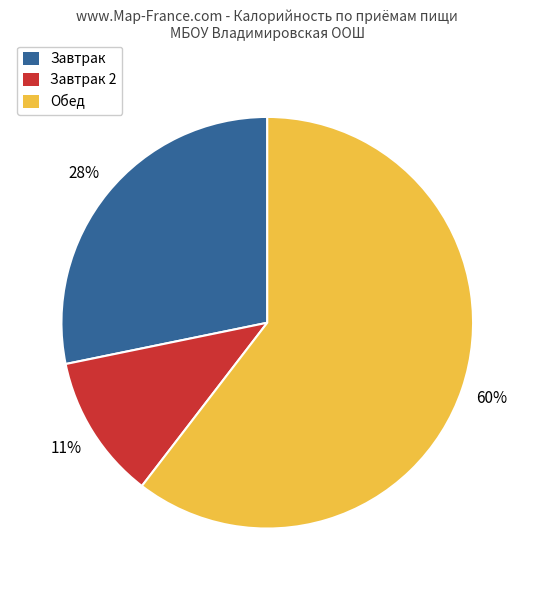

Is there any slice that represents more than half of the pie?

Yes